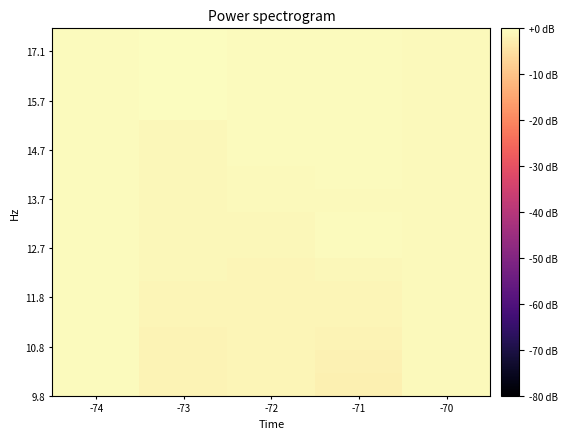

Which has a higher value, -73 or -72?

-72